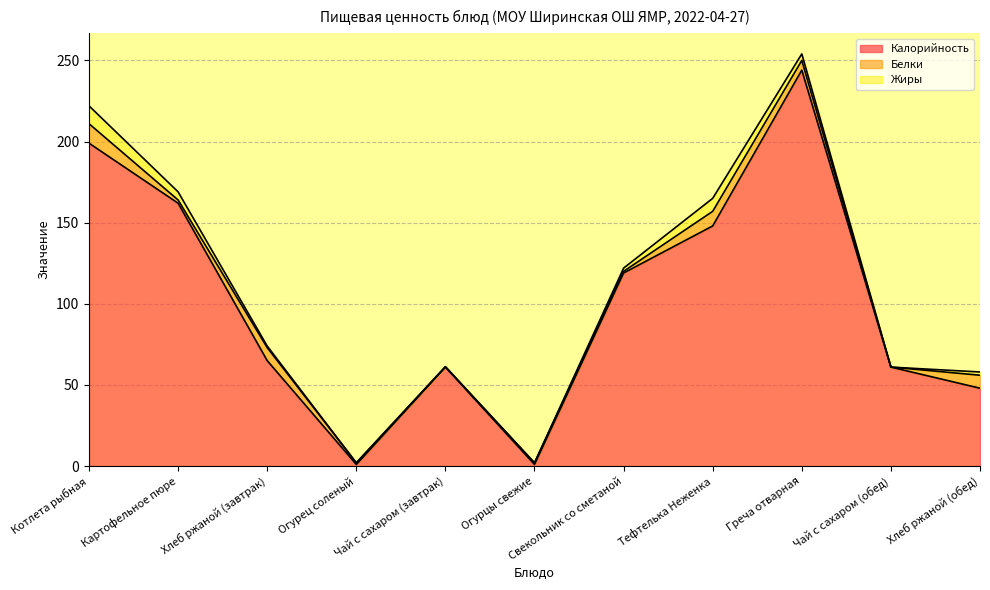

Which label corresponds to the largest value in the chart?

Греча отварная